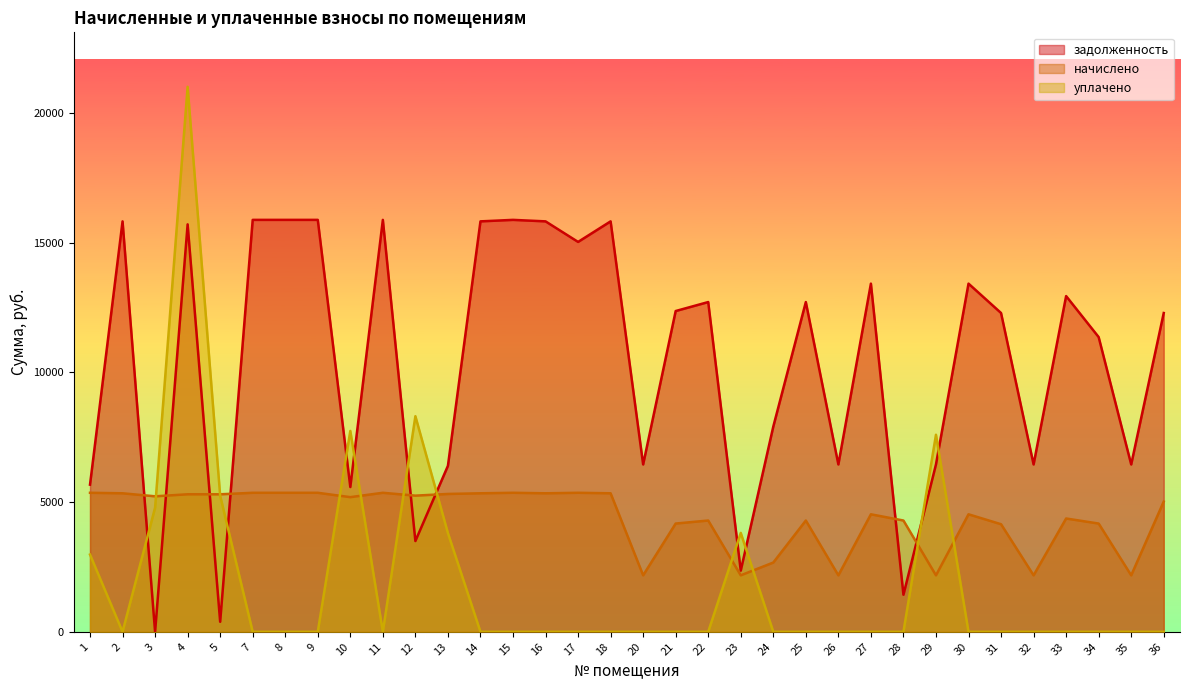

At which label does задолженность reach its peak?

7